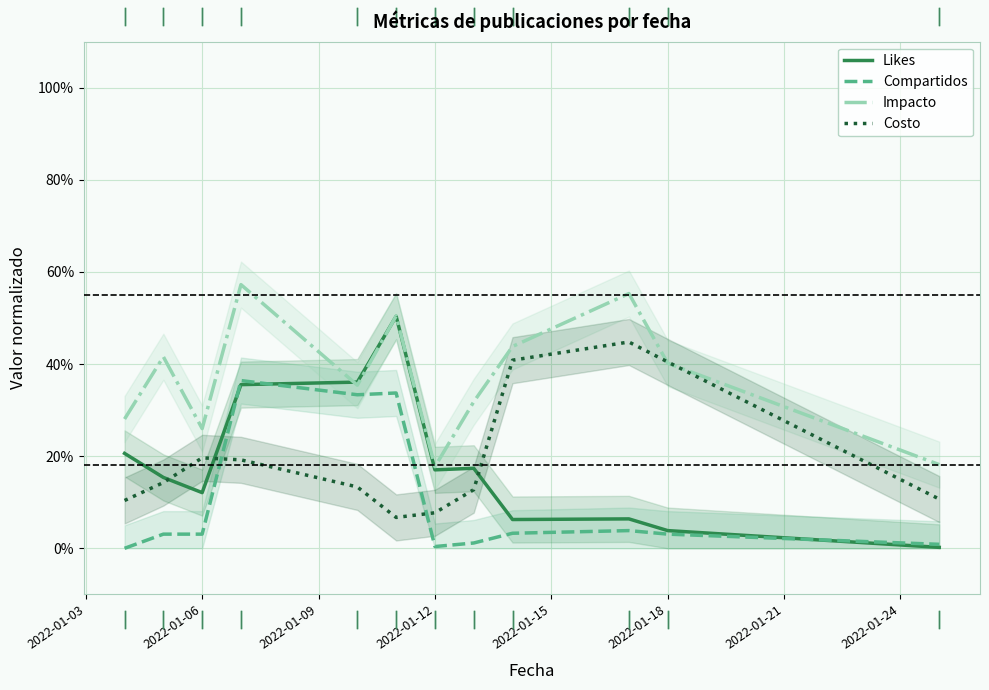

What is the average value of the Likes series?

0.2